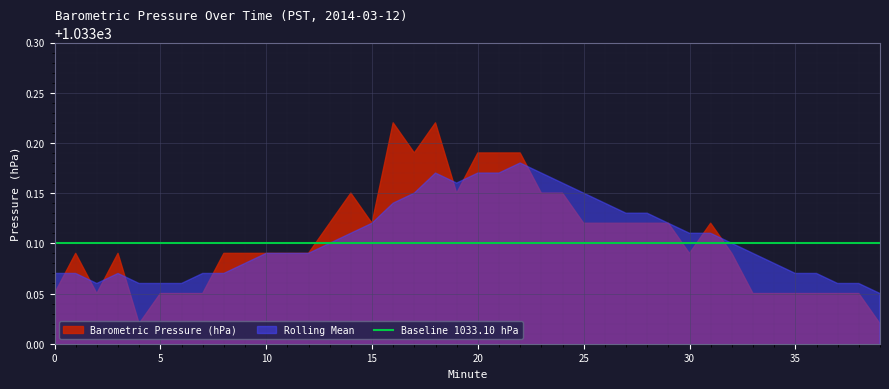

Reading left to right, what are all the values shown in this chart?

Barometric Pressure (hPa): 1033.0	1033.1	1033.0	1033.1	1033.0	1033.0	1033.0	1033.0	1033.1	1033.1	1033.1	1033.1	1033.1	1033.1	1033.2	1033.1	1033.2	1033.2	1033.2	1033.2	1033.2	1033.2	1033.2	1033.2	1033.2	1033.1	1033.1	1033.1	1033.1	1033.1	1033.1	1033.1	1033.1	1033.0	1033.0	1033.0	1033.0	1033.0	1033.0	1033.0
Rolling Mean: 1033.1	1033.1	1033.1	1033.1	1033.1	1033.1	1033.1	1033.1	1033.1	1033.1	1033.1	1033.1	1033.1	1033.1	1033.1	1033.1	1033.1	1033.2	1033.2	1033.2	1033.2	1033.2	1033.2	1033.2	1033.2	1033.2	1033.1	1033.1	1033.1	1033.1	1033.1	1033.1	1033.1	1033.1	1033.1	1033.1	1033.1	1033.1	1033.1	1033.0